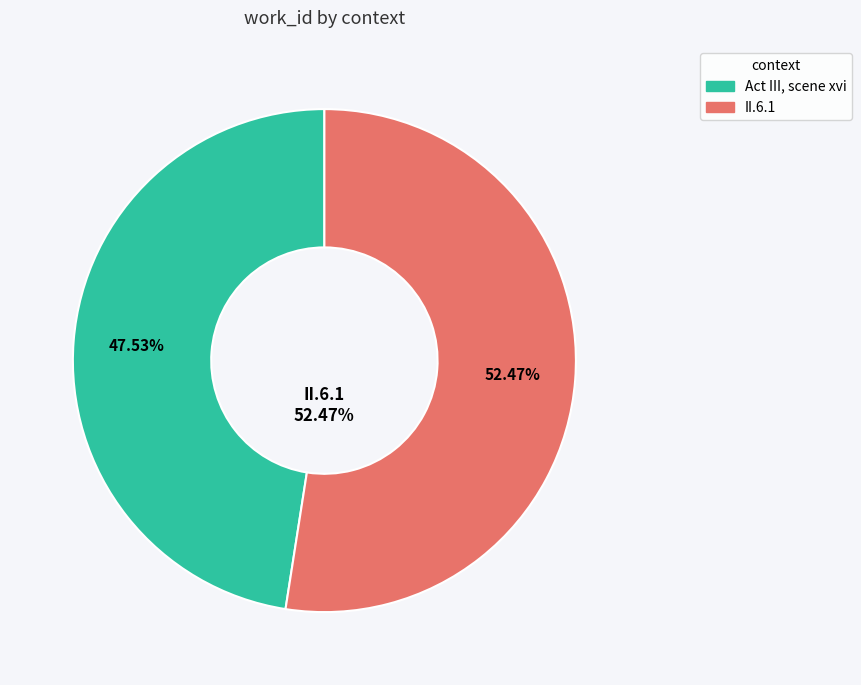

Which has a higher value, II.6.1 or Act III, scene xvi?

II.6.1